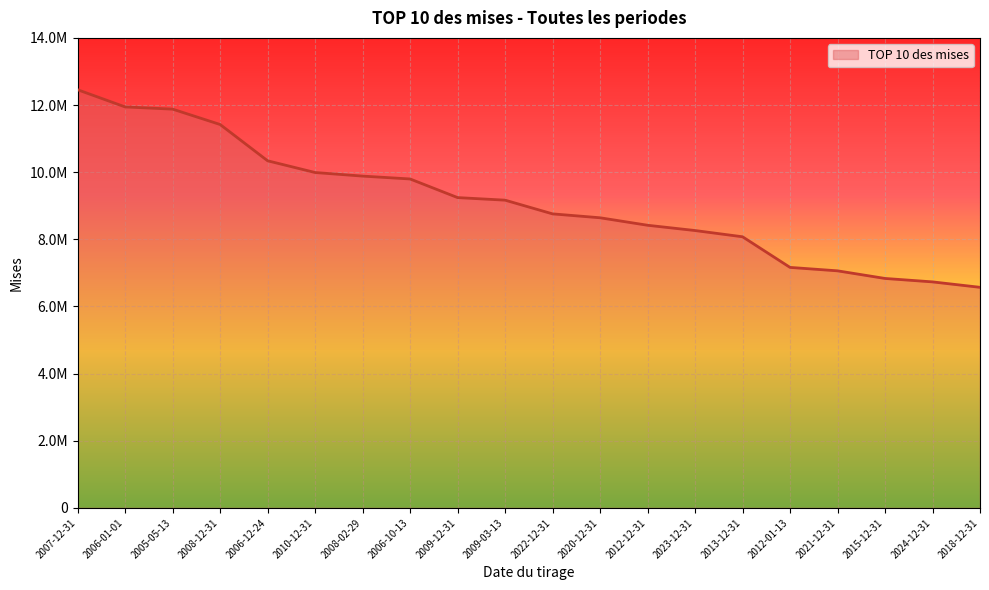

Rank the categories by value from highest to lowest.

2007-12-31, 2006-01-01, 2005-05-13, 2008-12-31, 2006-12-24, 2010-12-31, 2008-02-29, 2006-10-13, 2009-12-31, 2009-03-13, 2022-12-31, 2020-12-31, 2012-12-31, 2023-12-31, 2013-12-31, 2012-01-13, 2021-12-31, 2015-12-31, 2024-12-31, 2018-12-31